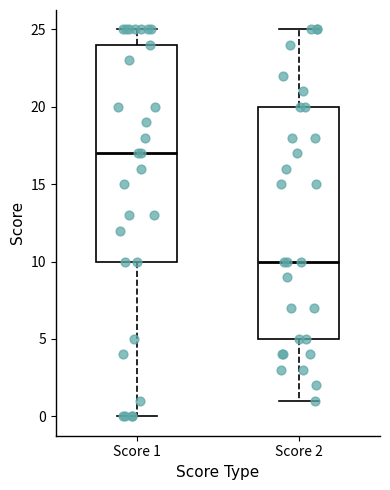

Which box has the highest median line?

Score 1